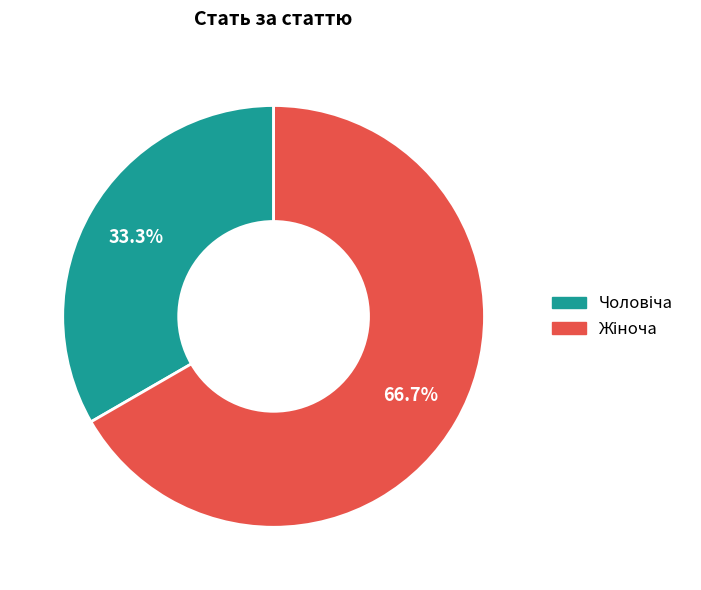

Does any single category account for the majority?

Yes